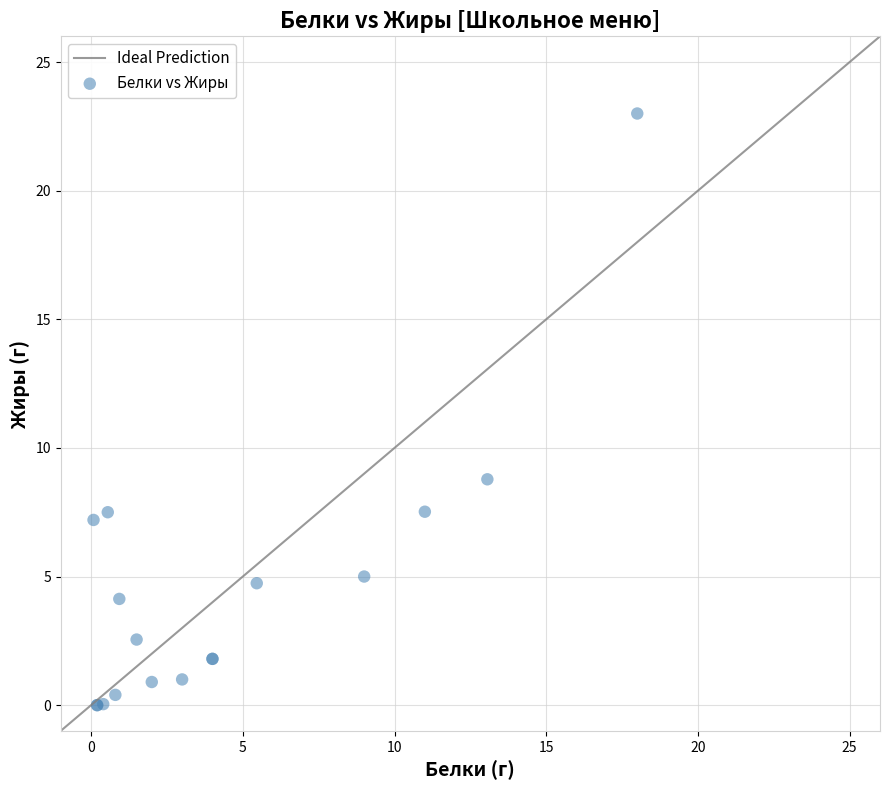

What Y value in the scatter plot is closest to 11?

8.8